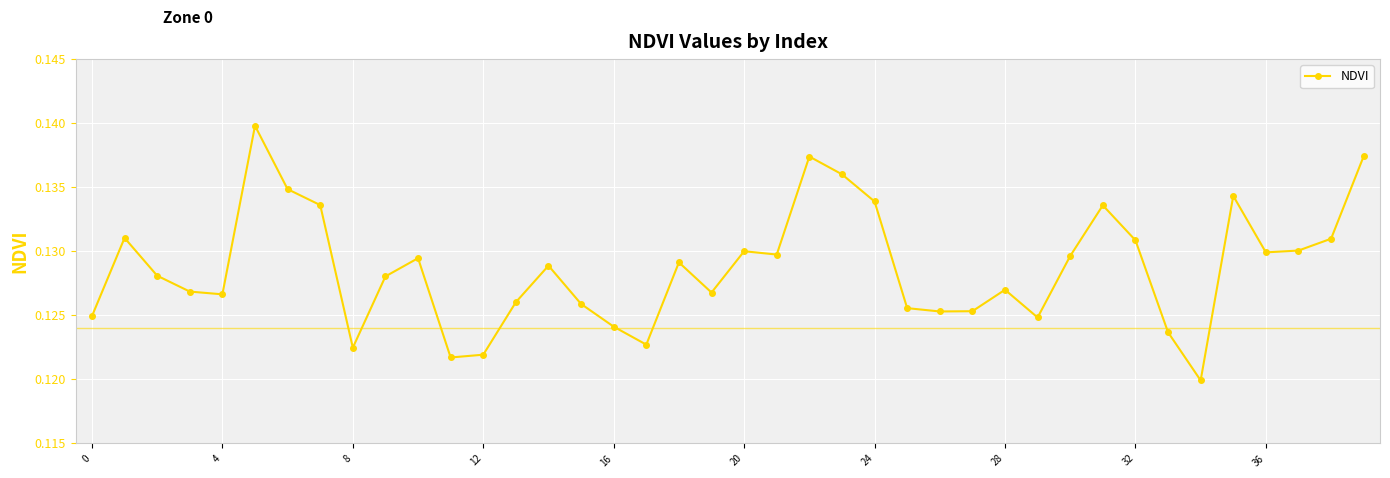

How many values are between 0 and 1?

40